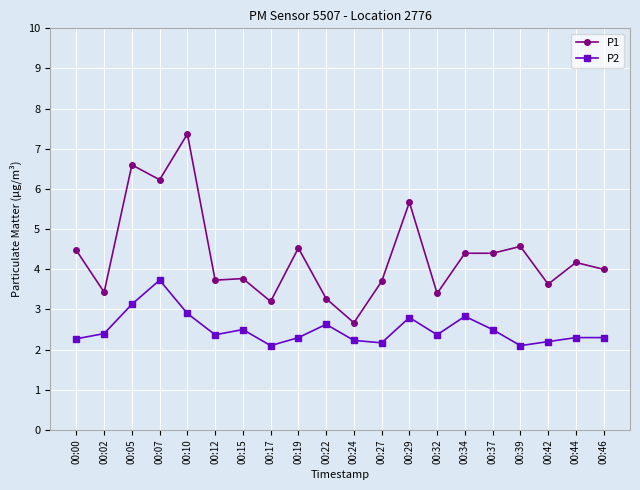

What is the difference between the P2 values at 00:27 and 00:07?

1.6